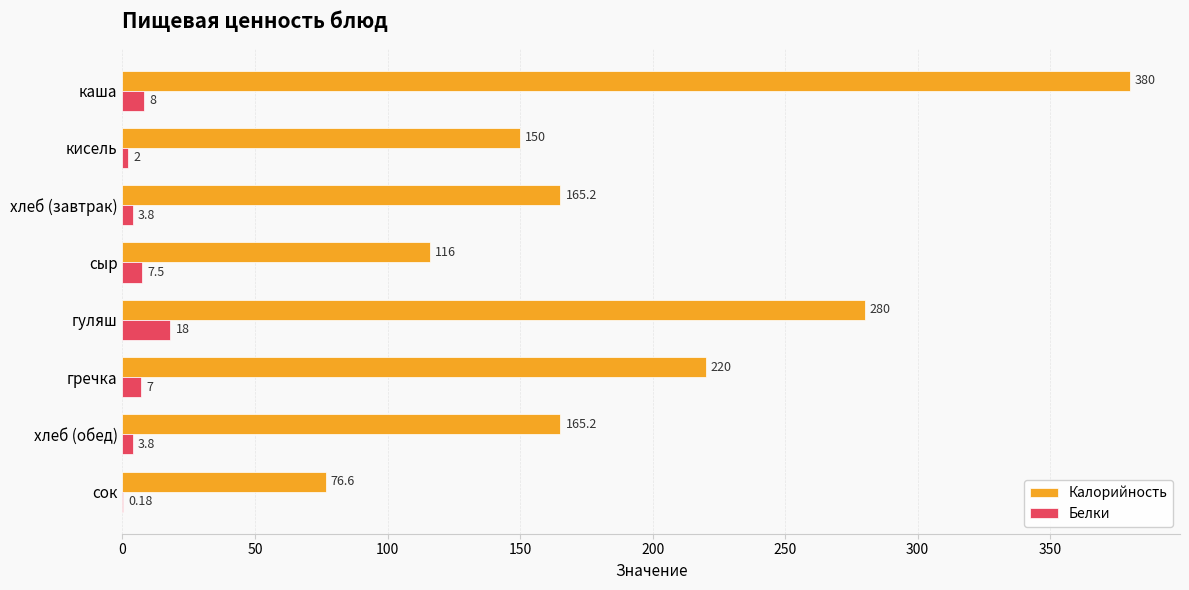

Which category has the highest value in the Белки series?

гуляш